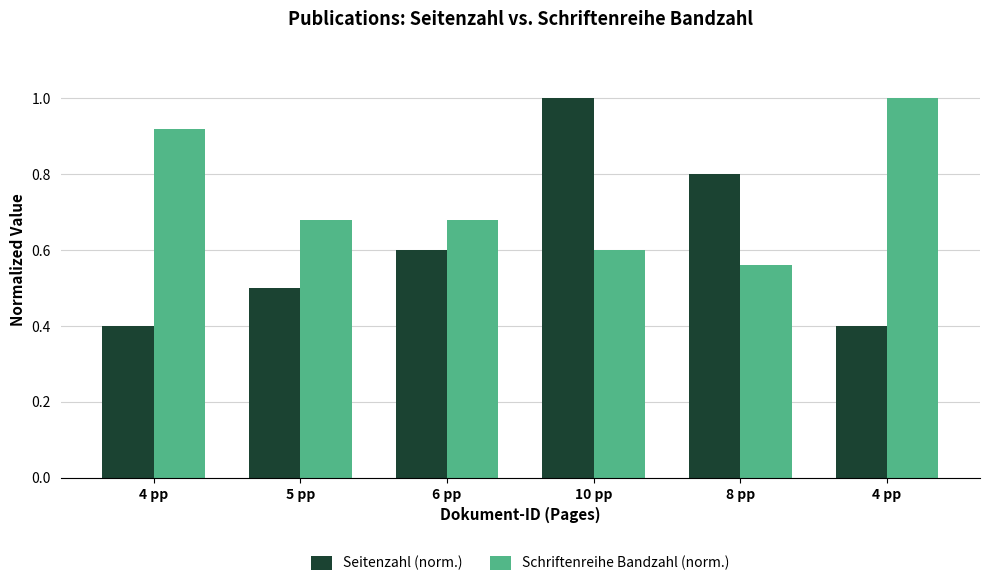

Where is Seitenzahl (norm.) nearest to the value 0?

4 pp